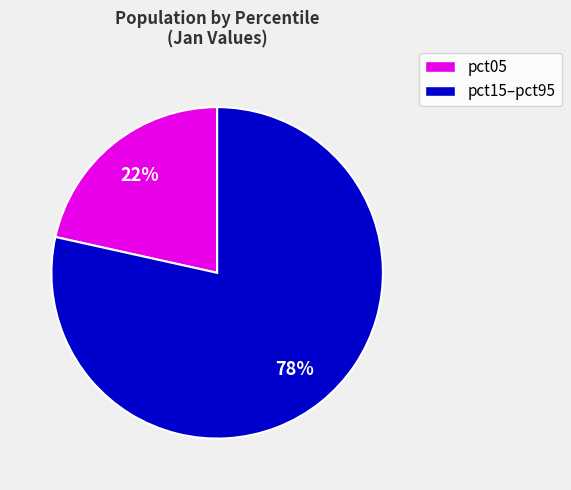

Is there any slice that represents more than half of the pie?

Yes